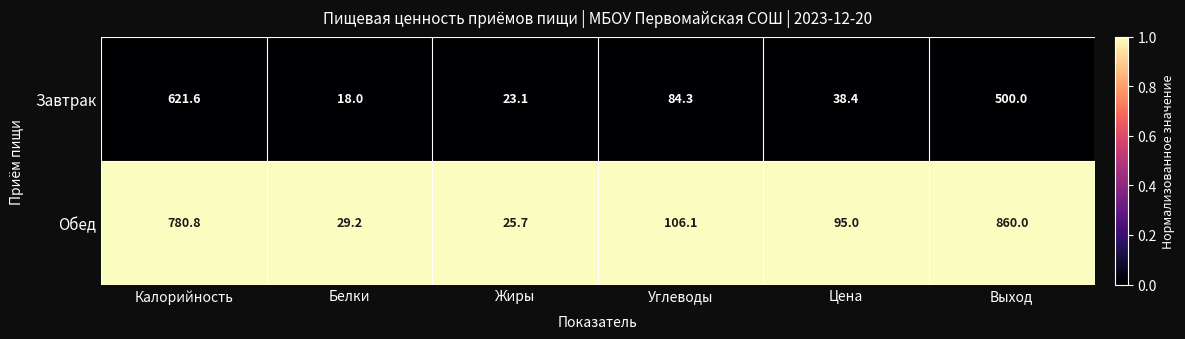

Reading right to left, list all the values displayed in this chart.

Завтрак: Выход=500.0	Цена=38.4	Углеводы=84.3	Жиры=23.1	Белки=18.0	Калорийность=621.6
Обед: Выход=860.0	Цена=95.0	Углеводы=106.1	Жиры=25.7	Белки=29.2	Калорийность=780.8